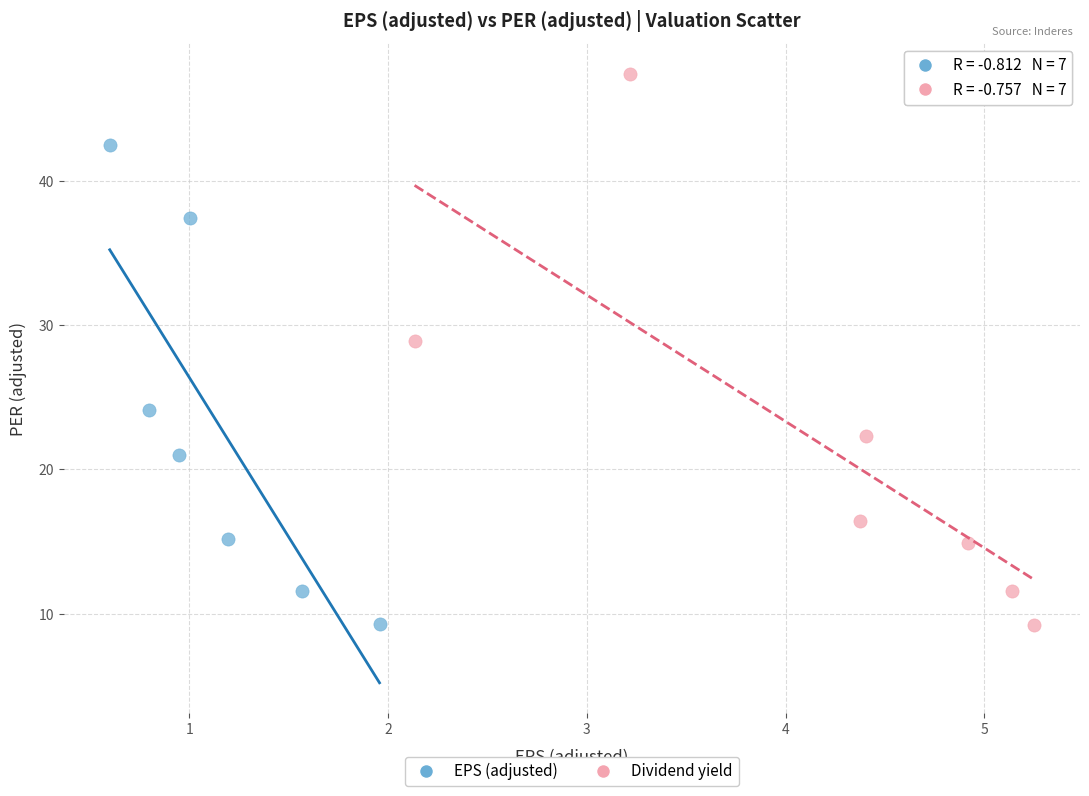

Which series reaches the maximum Y coordinate?

Dividend yield